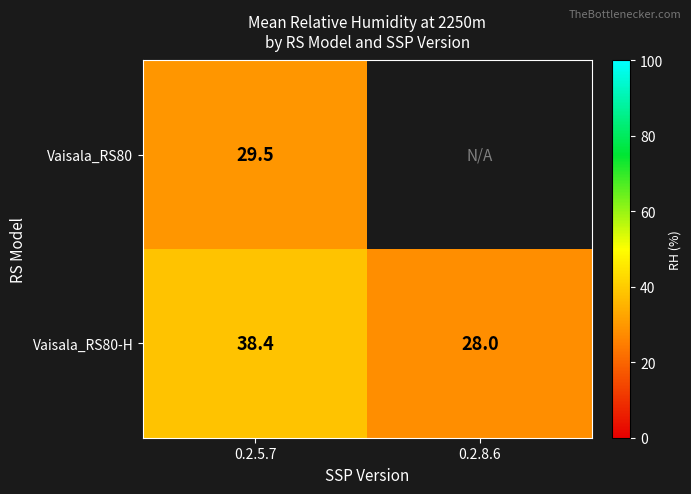

What is the difference between the maximum and minimum values in the Vaisala_RS80-H series?

10.4